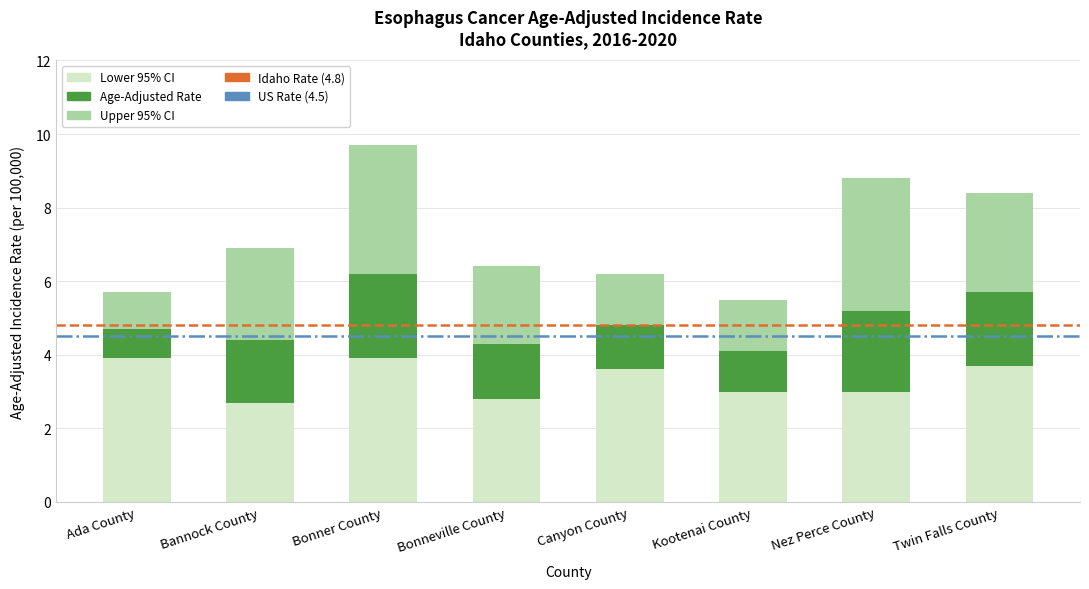

The Lower 95% CI series shows 3.6 at Canyon County. True or false?

True